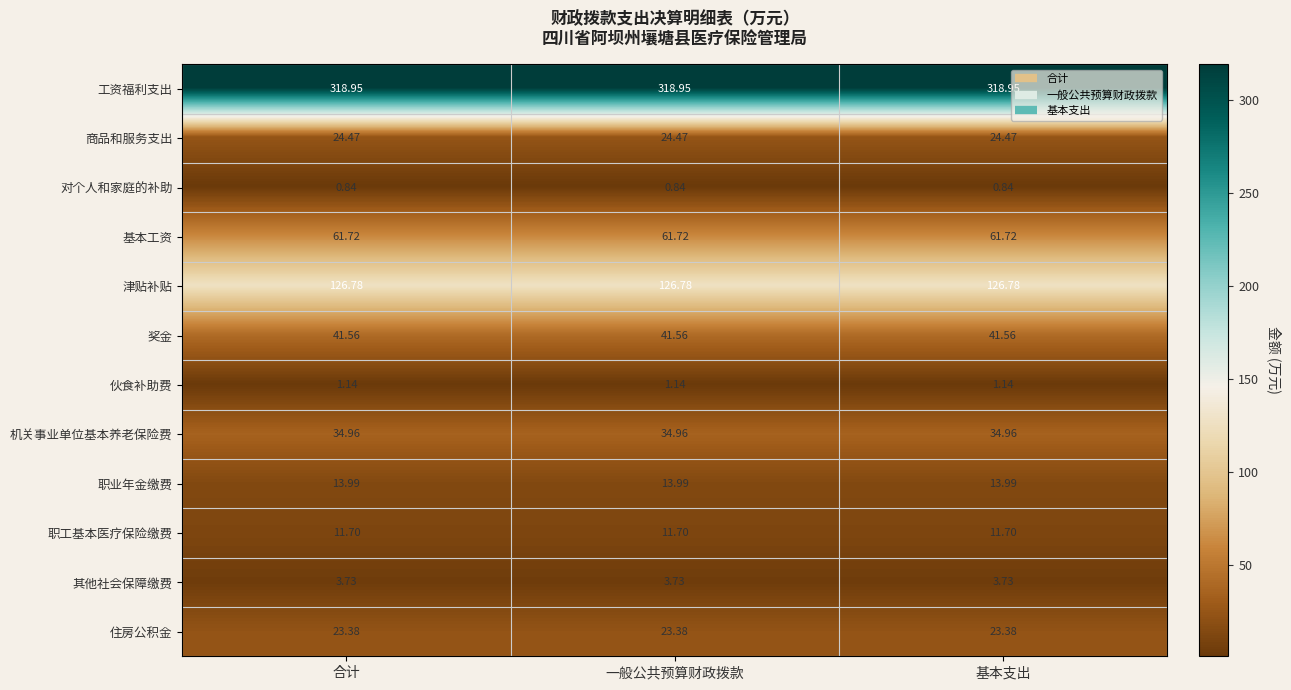

How many data points does each series have?

3